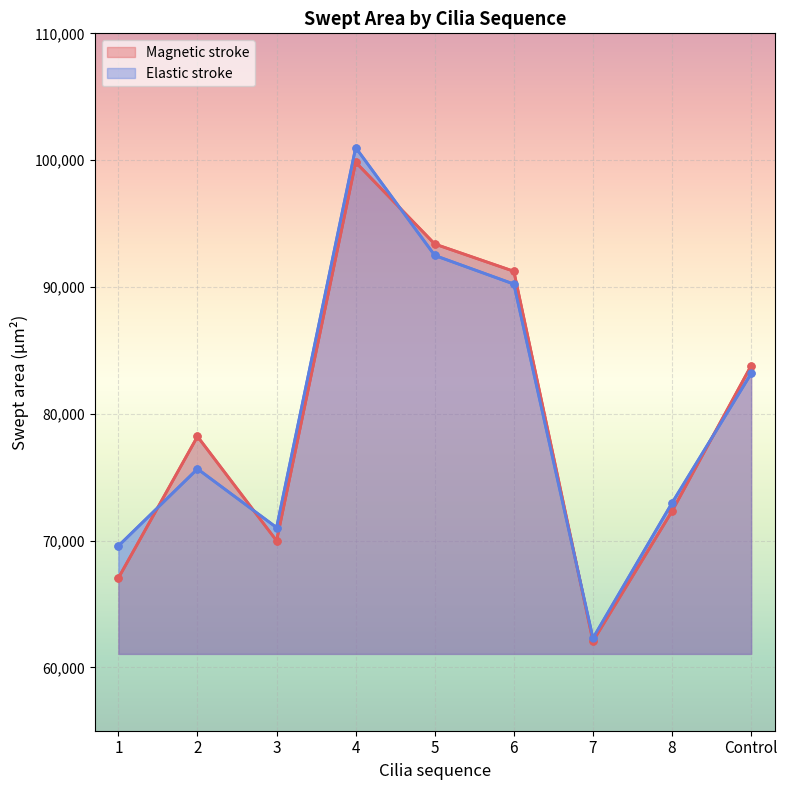

True or false: Magnetic stroke has more than 0 points higher than both neighbors.

True